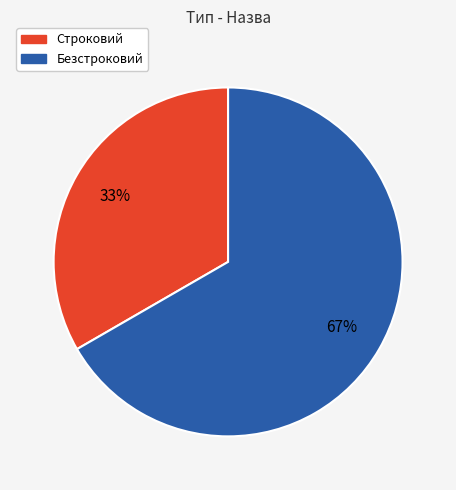

Is there any slice that represents more than half of the pie?

Yes